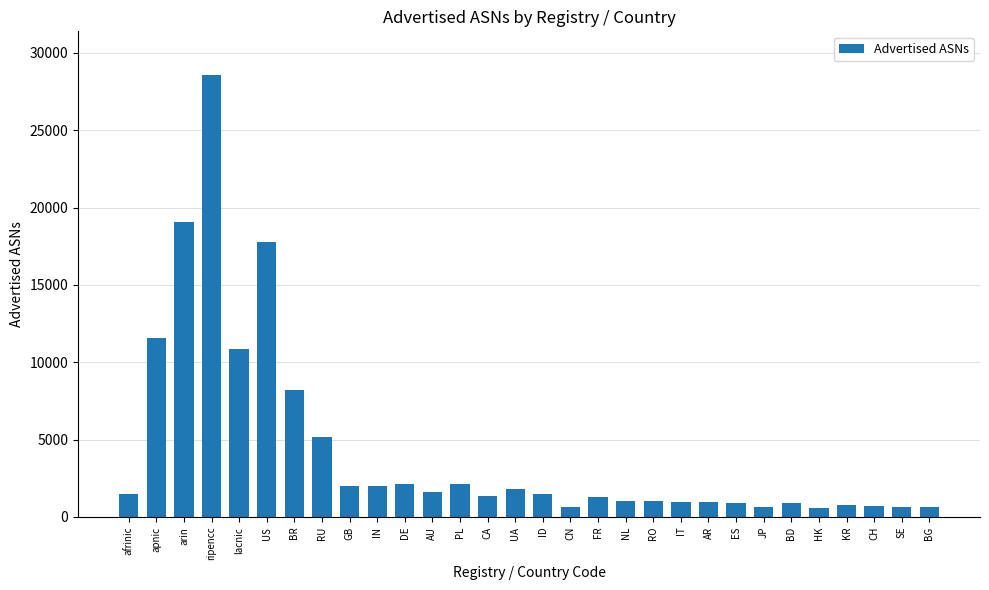

The chart shows a value of 17791 at US. True or false?

True